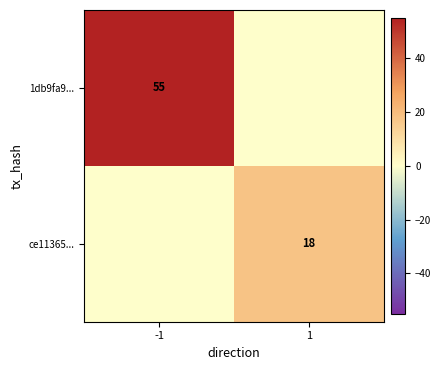

The ce11365... series shows 18 at 1. True or false?

True